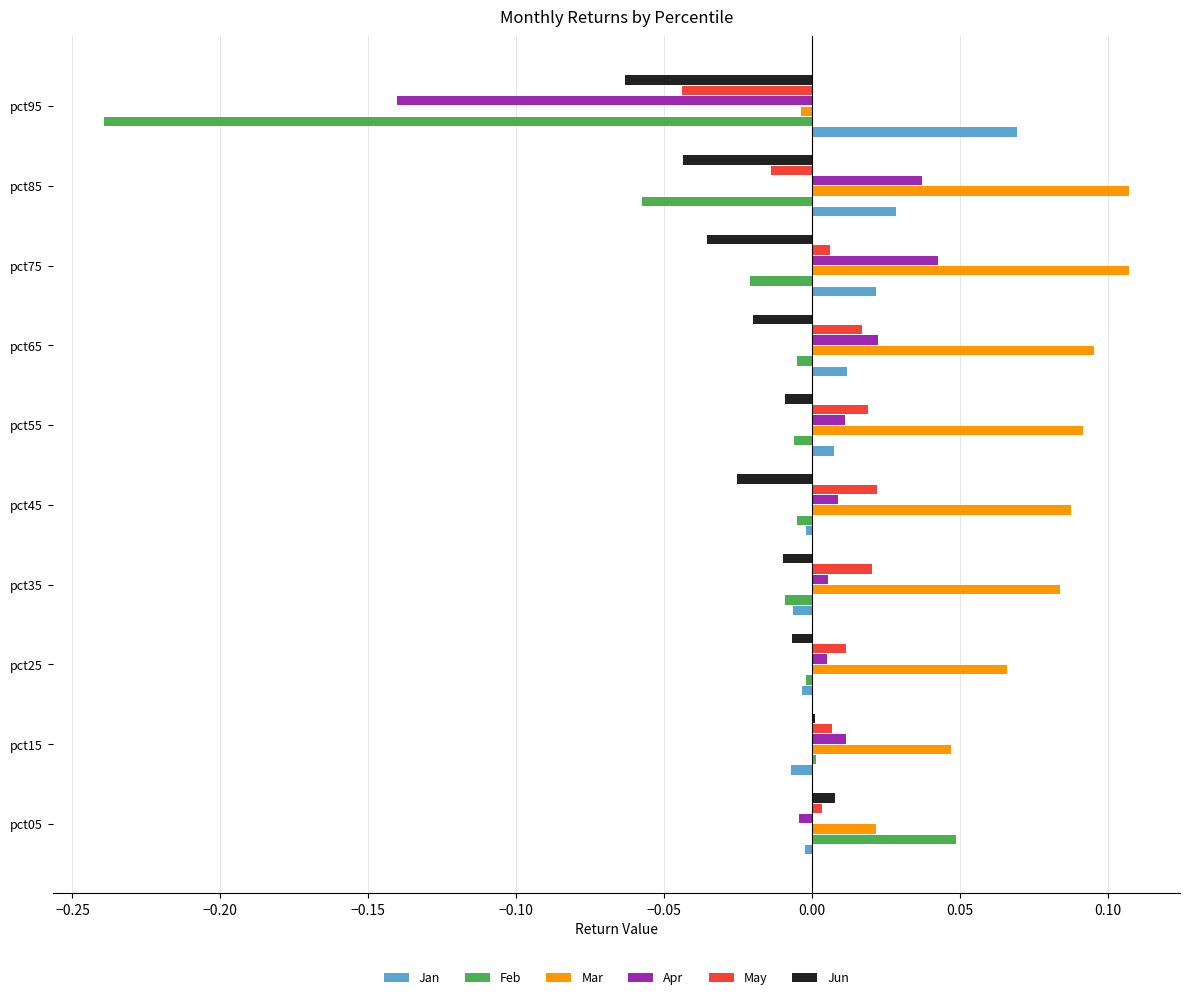

Is the value of Apr at pct25 greater than the value of Jan at pct95?

No